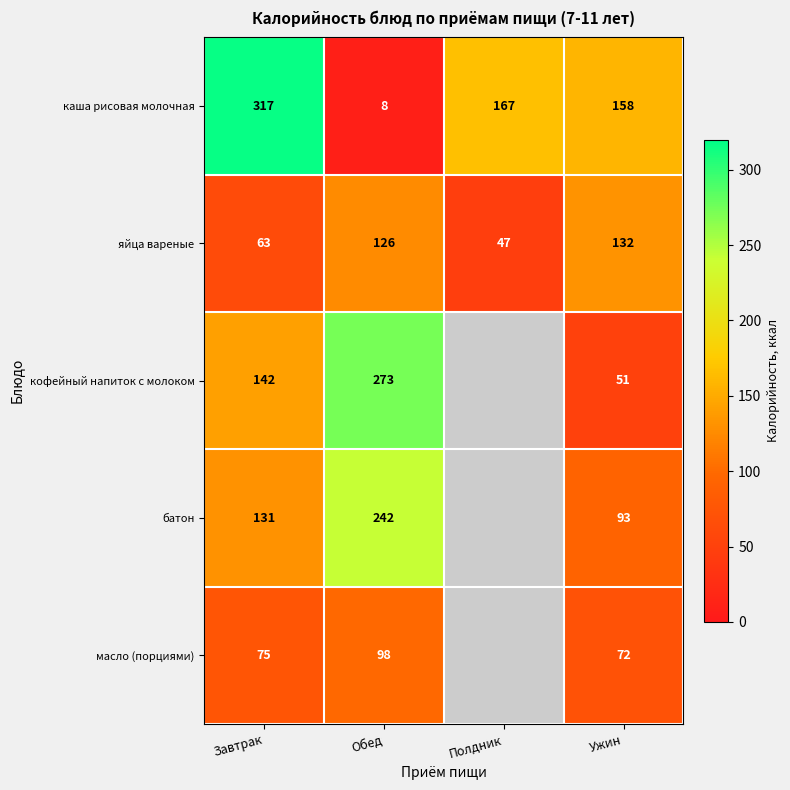

List the labels in order of каша рисовая молочная value, smallest first.

Обед, Ужин, Полдник, Завтрак